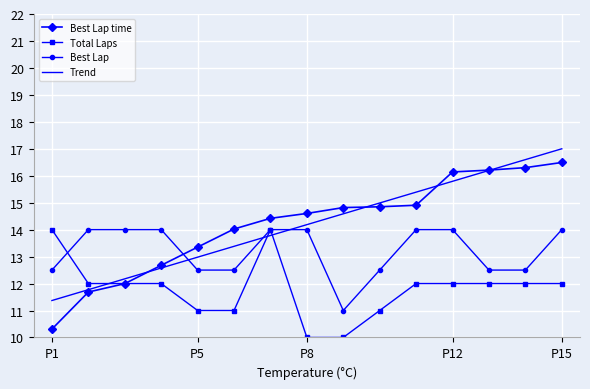

Reading left to right, what are all the values shown in this chart?

Best Lap time: 10.3	11.7	12.0	12.7	13.4	14.0	14.4	14.6	14.8	14.8	14.9	16.1	16.2	16.3	16.5
Total Laps: 14.0	12.0	12.0	12.0	11.0	11.0	14.0	10.0	10.0	11.0	12.0	12.0	12.0	12.0	12.0
Best Lap: 12.5	14.0	14.0	14.0	12.5	12.5	14.0	14.0	11.0	12.5	14.0	14.0	12.5	12.5	14.0
Trend: 11.4	11.8	12.2	12.6	13.0	13.4	13.8	14.2	14.6	15.0	15.4	15.8	16.2	16.6	17.0